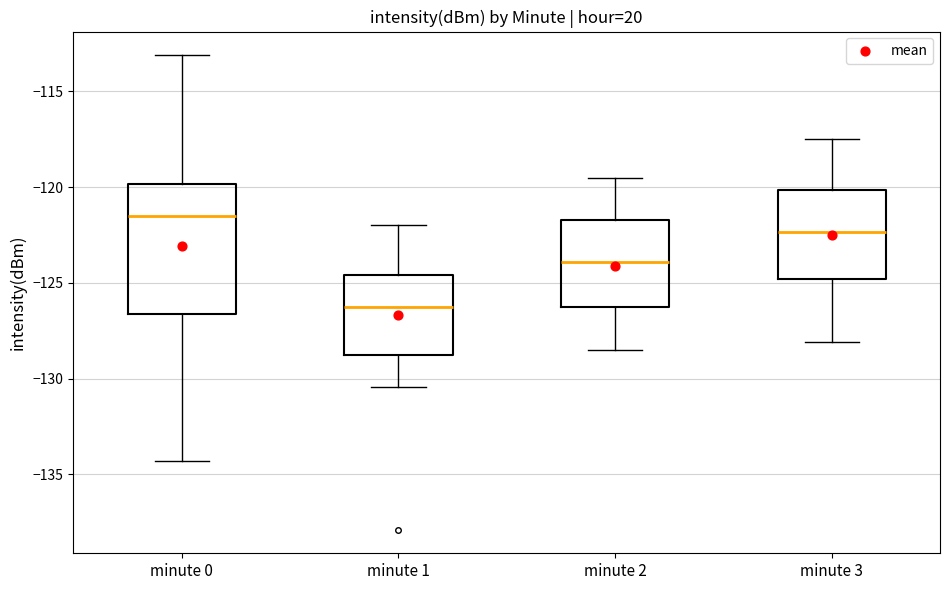

Which box's median line is the highest?

minute 0